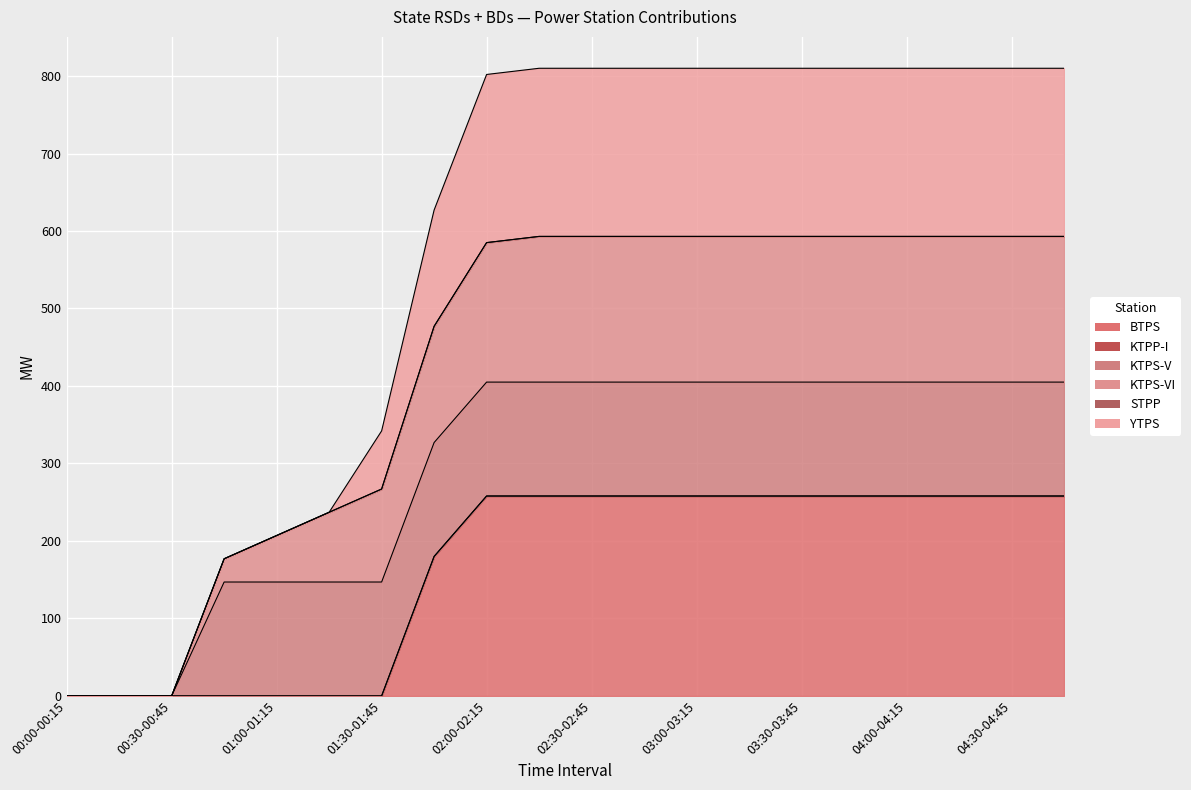

At which category is the sum across all series the highest?

02:15-02:30